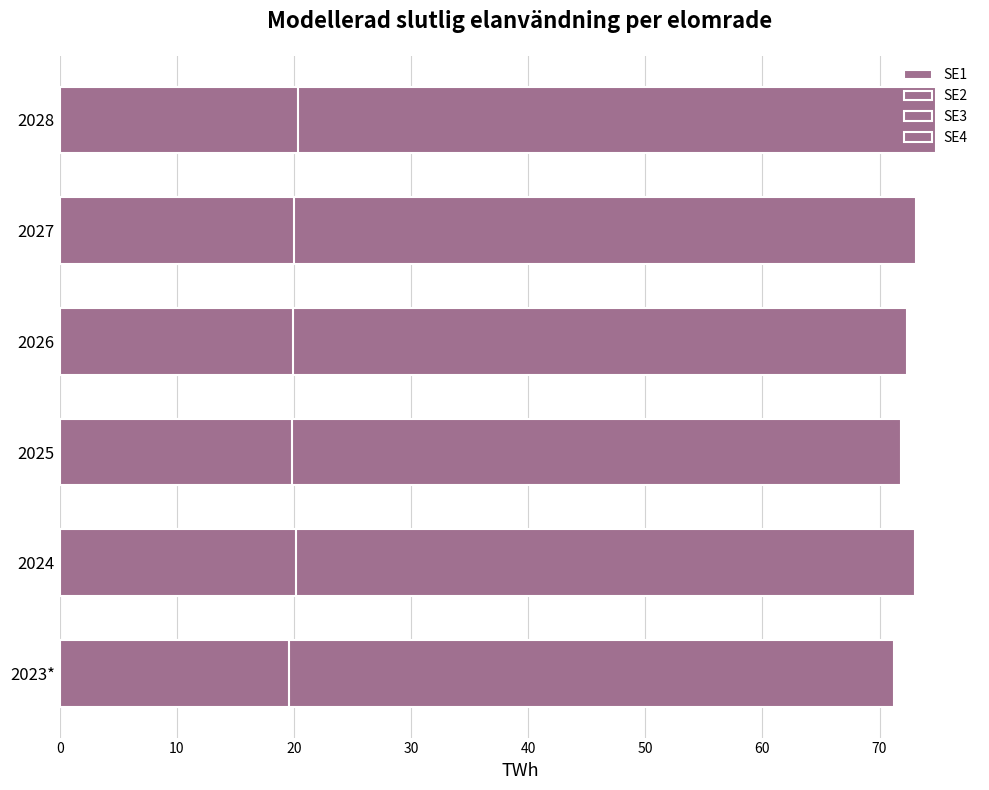

Which series has the widest spread of values?

SE1